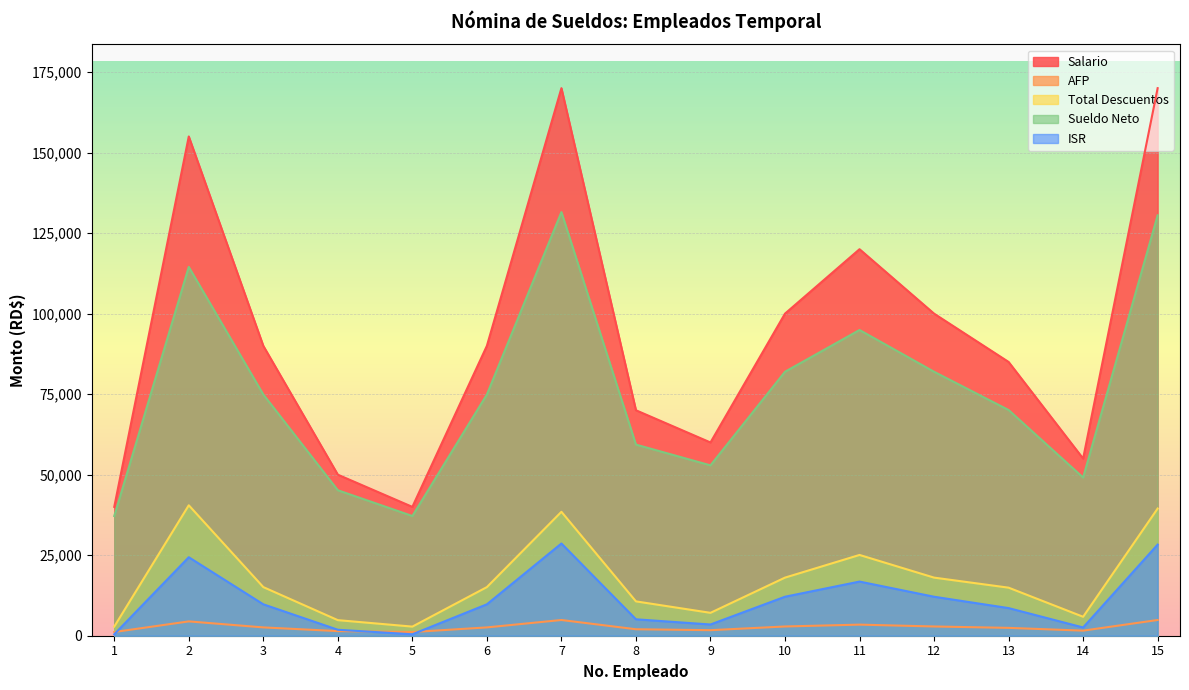

True or false: Total Descuentos and Salario cross at least once.

False